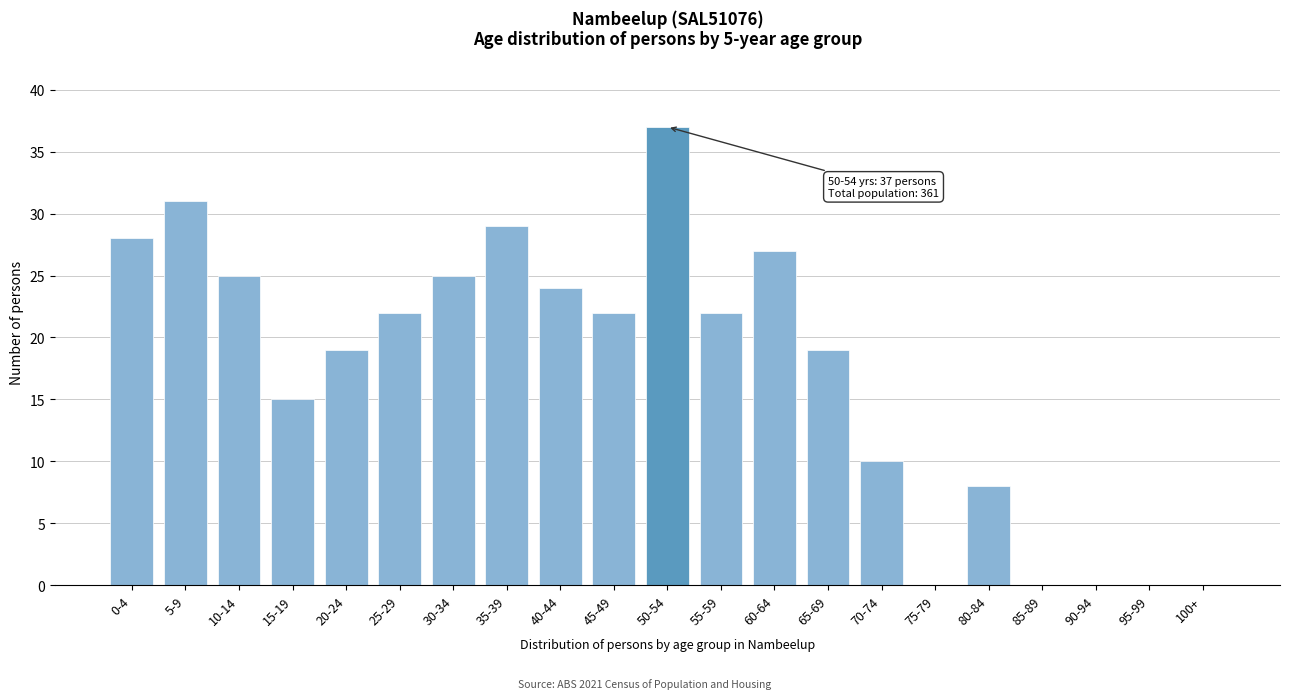

Reading left to right, transcribe all the data shown in this chart.

0-4=28	5-9=31	10-14=25	15-19=15	20-24=19	25-29=22	30-34=25	35-39=29	40-44=24	45-49=22	50-54=37	55-59=22	60-64=27	65-69=19	70-74=10	75-79=0	80-84=8	85-89=0	90-94=0	95-99=0	100+=0